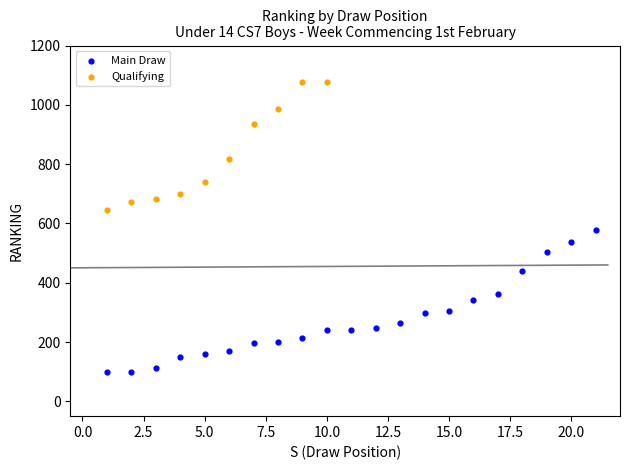

Which series reaches the maximum Y coordinate?

Qualifying